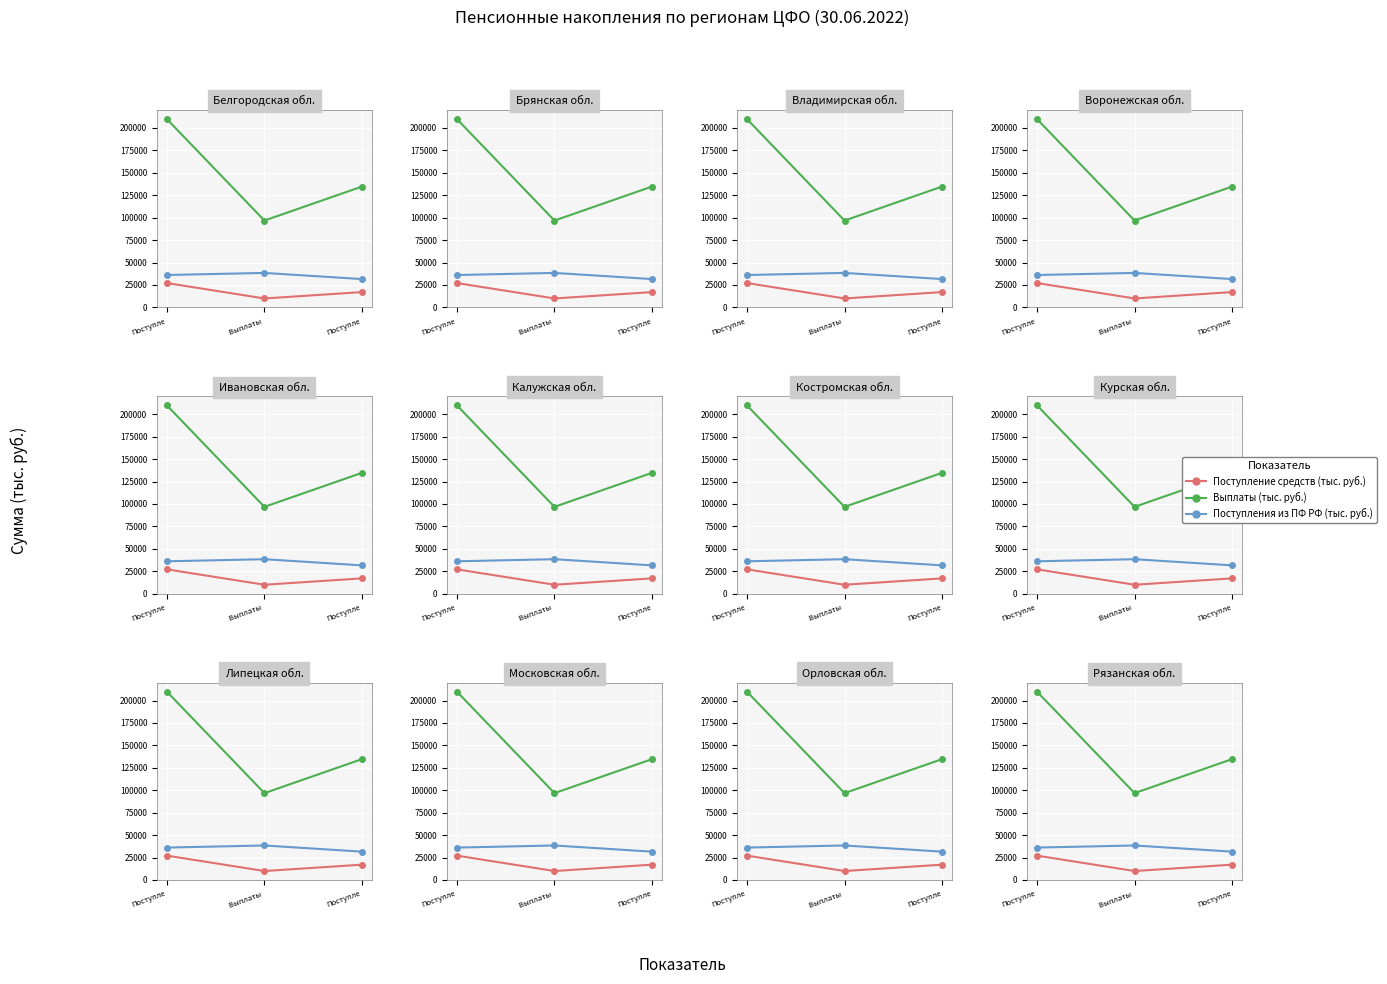

Reading right to left, extract all data points from this chart.

Поступление средств (тыс. руб.): 17076.8	9976.2	27157.0
Выплаты (тыс. руб.): 134762.6	96801.3	210050.6
Поступления из ПФ РФ (тыс. руб.): 31572.6	38445.6	36114.7